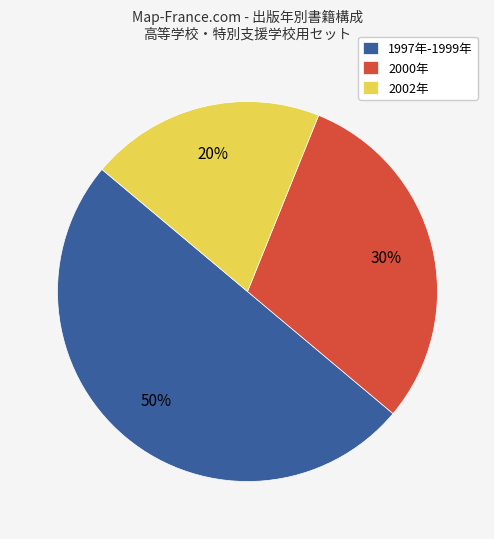

Count the number of slices in the pie.

3